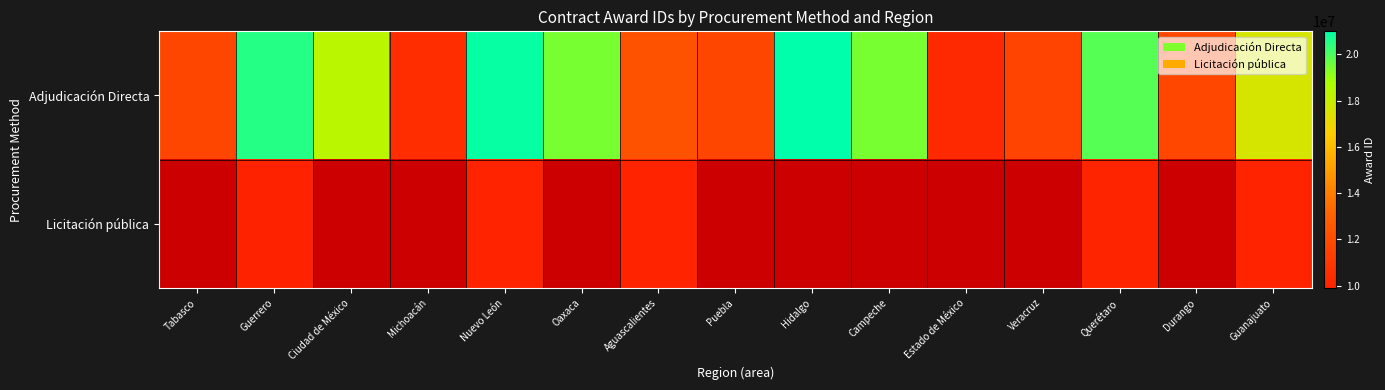

True or false: Adjudicación Directa has a value of 8827793.2 at Guanajuato.

False